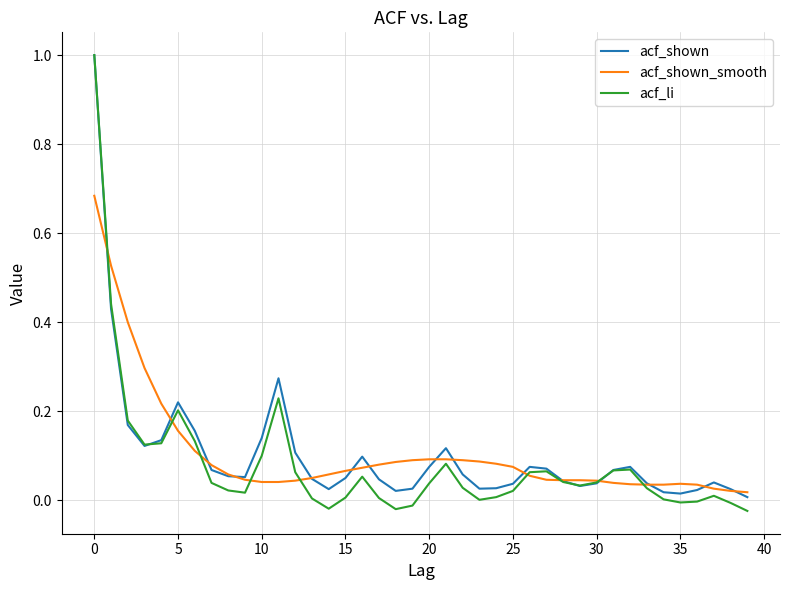

Which series has the largest range (max minus min)?

acf_li